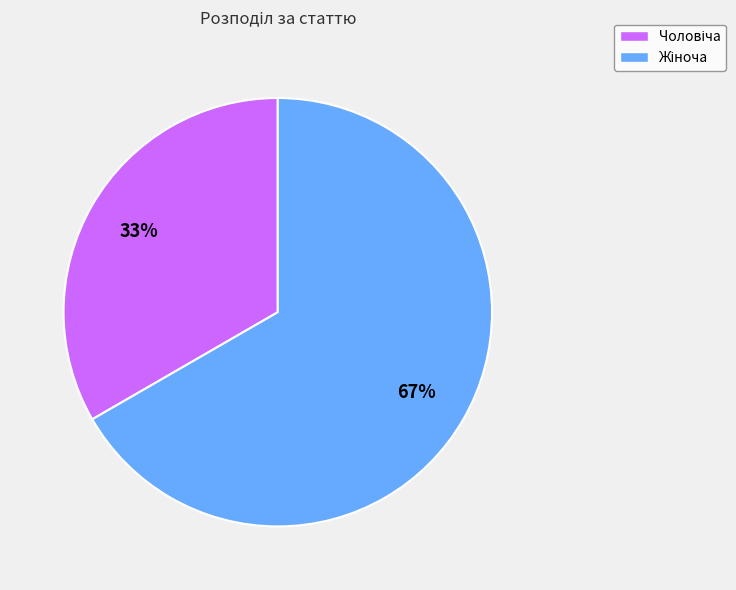

How many slices are in this pie chart?

2